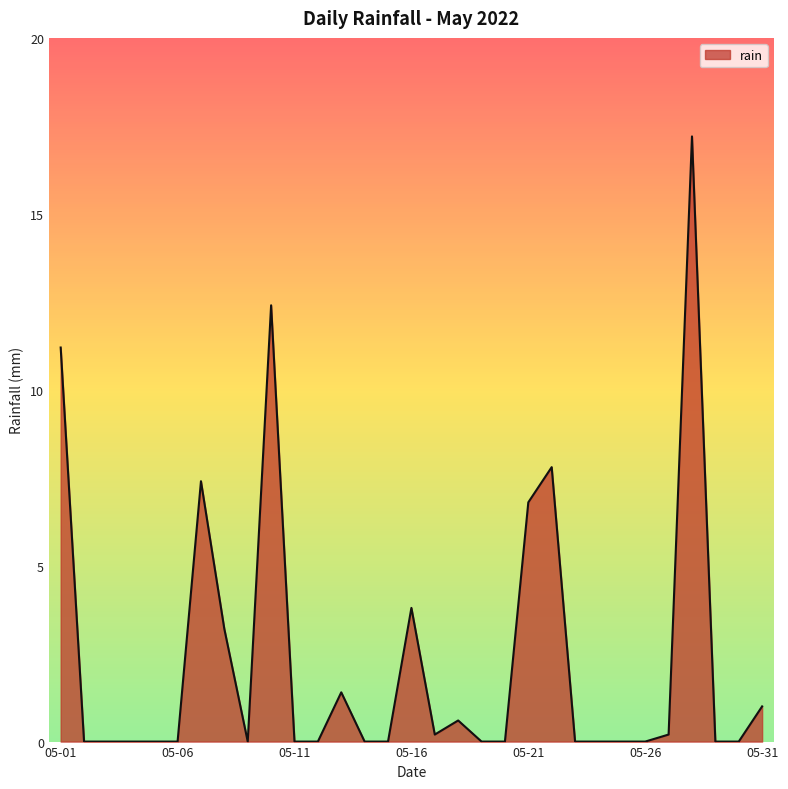

How many series are shown in this chart?

1